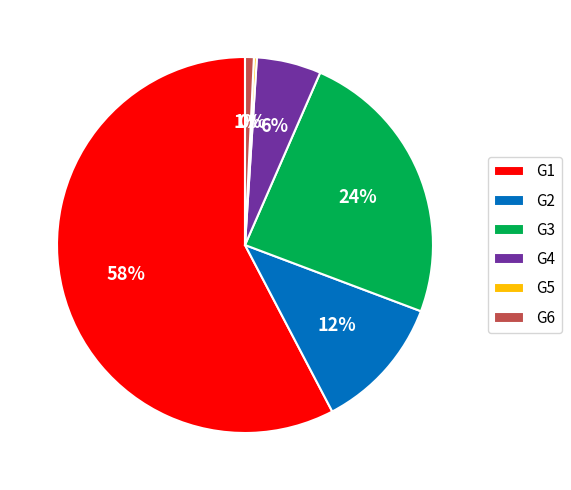

What is the ratio of the value at G4 to the value at G1?

0.1